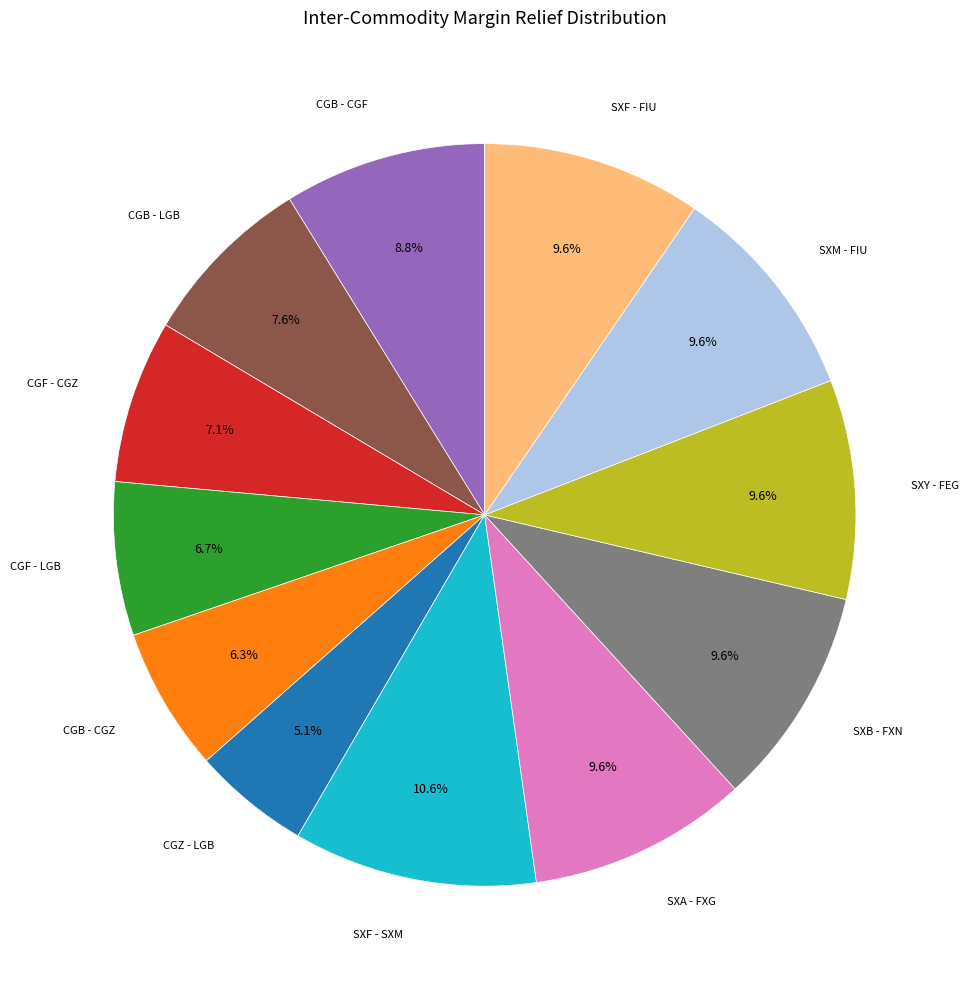

Does any single category account for the majority?

No